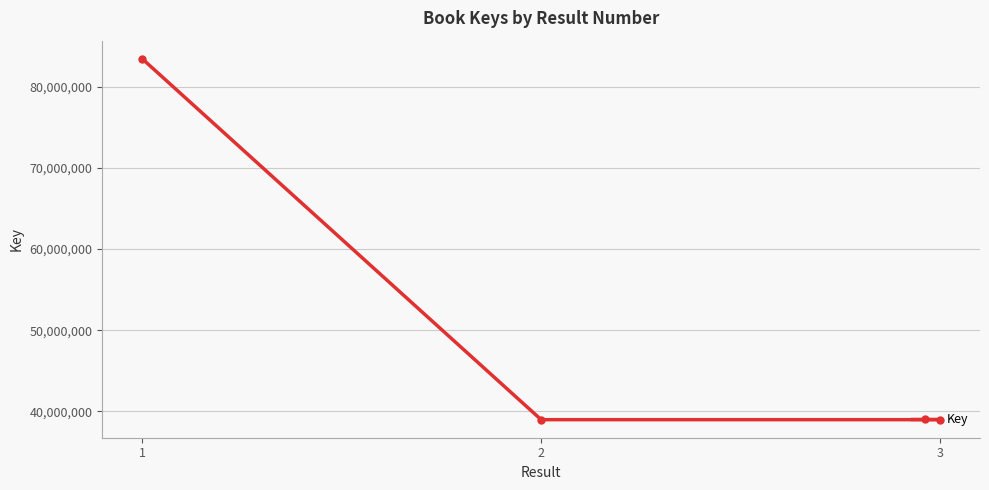

What is the difference between the maximum and minimum values?

44457268